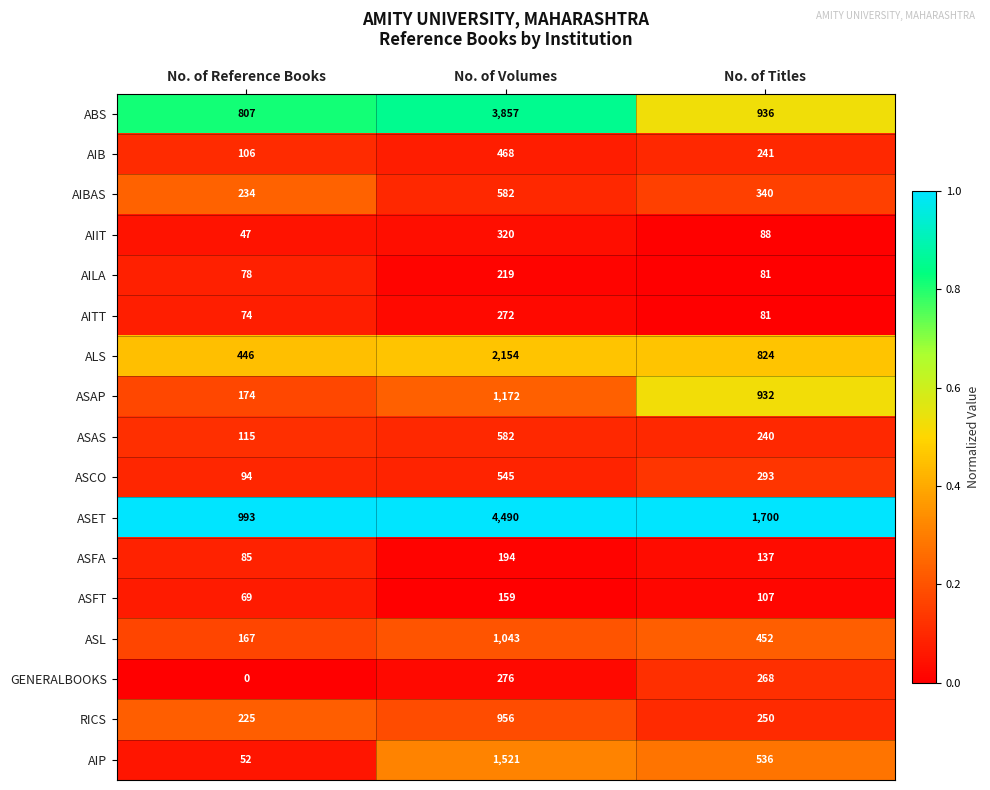

Is it true that AIBAS equals 582 at No. of Volumes?

True